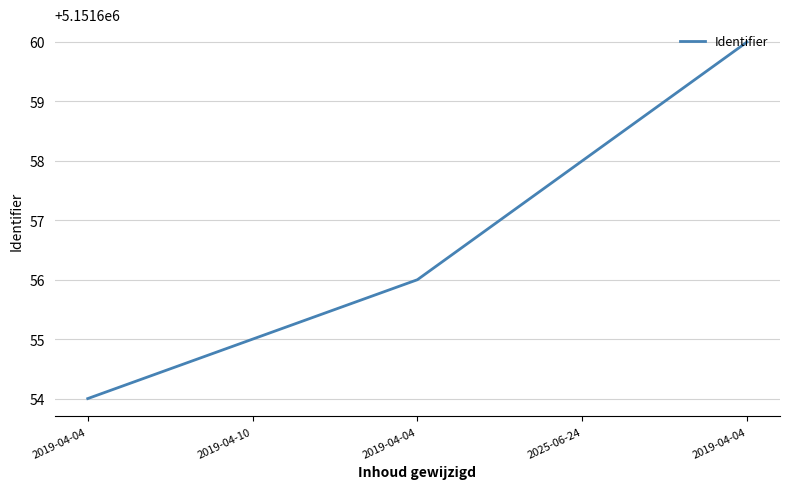

How many categories are shown in the chart?

5